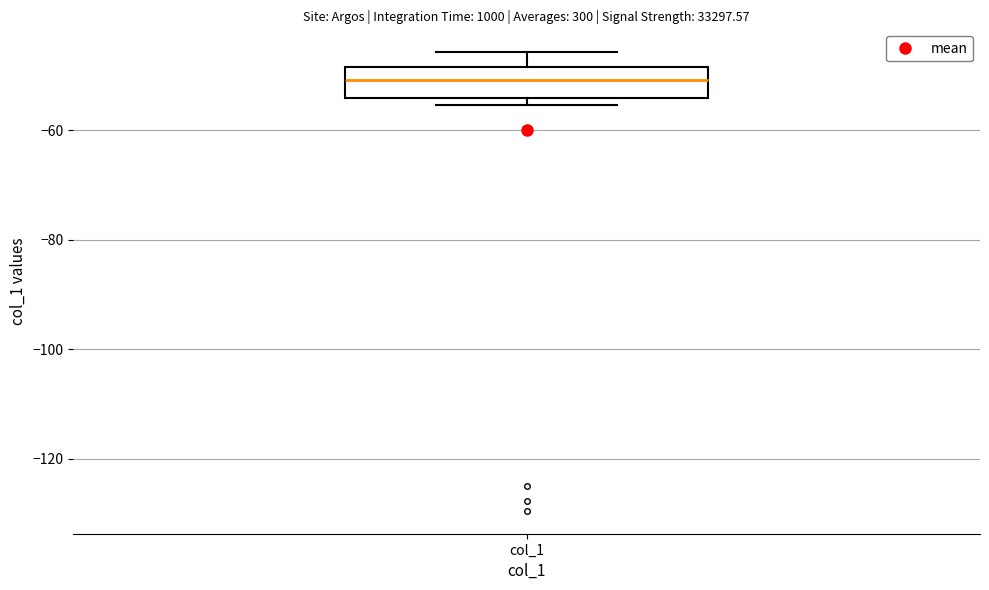

Transcribe this box plot: give where the median line is, the range the box spans, and where the two whiskers end, as read against the y-axis. The values are not printed on the chart, so give them approximately, as read against the axis.

median -50, box -54 to -48, whiskers -56 to -46